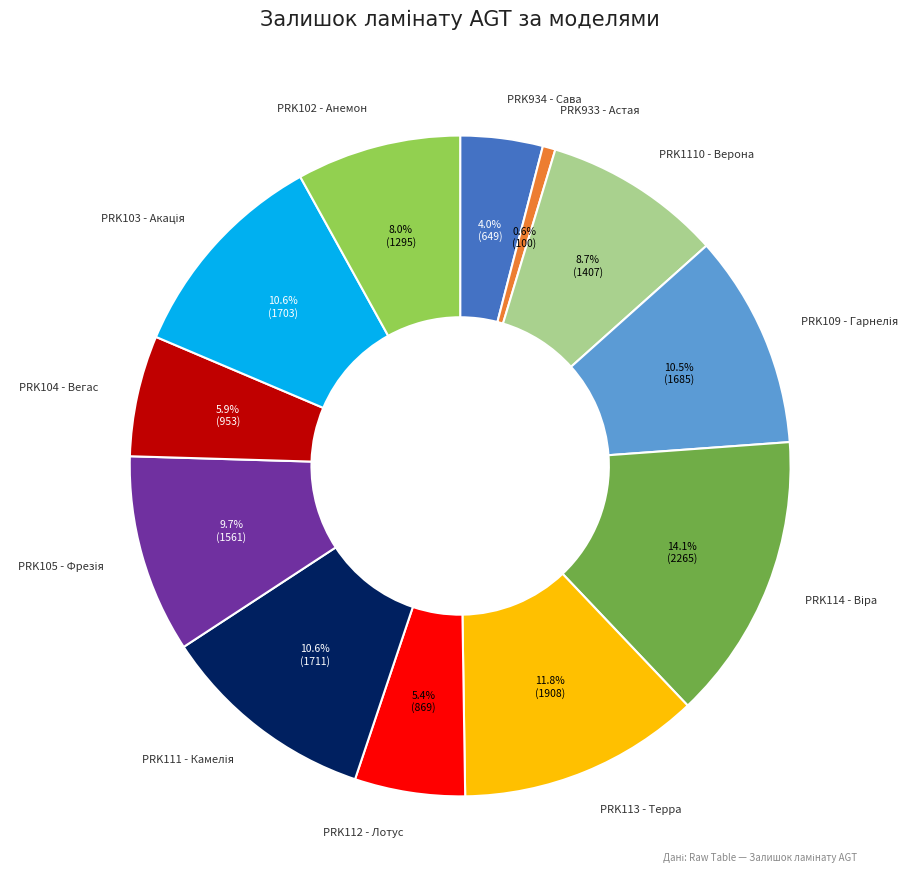

Does any single category account for the majority?

No